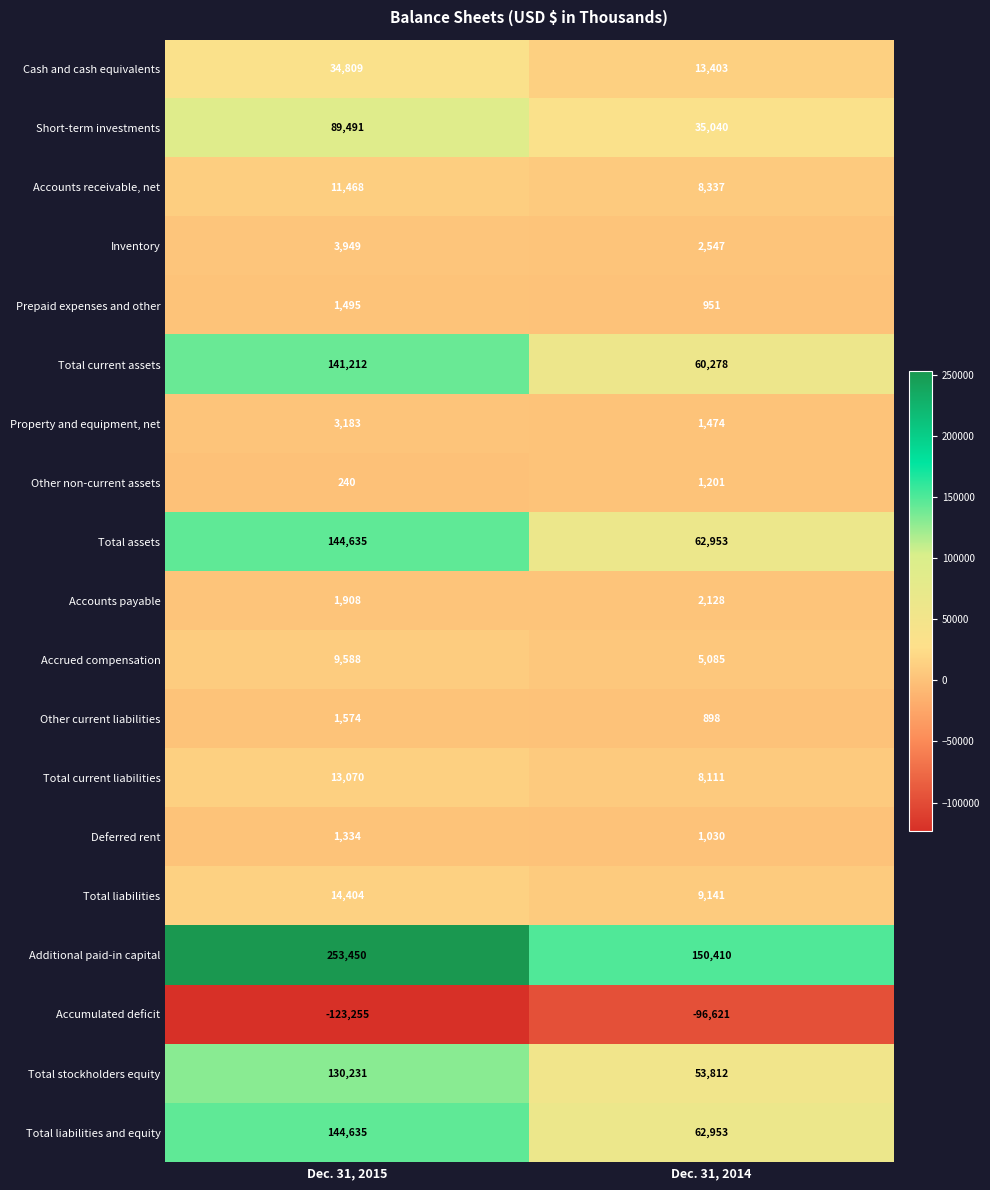

What is the average value of the Accounts payable series?

2018